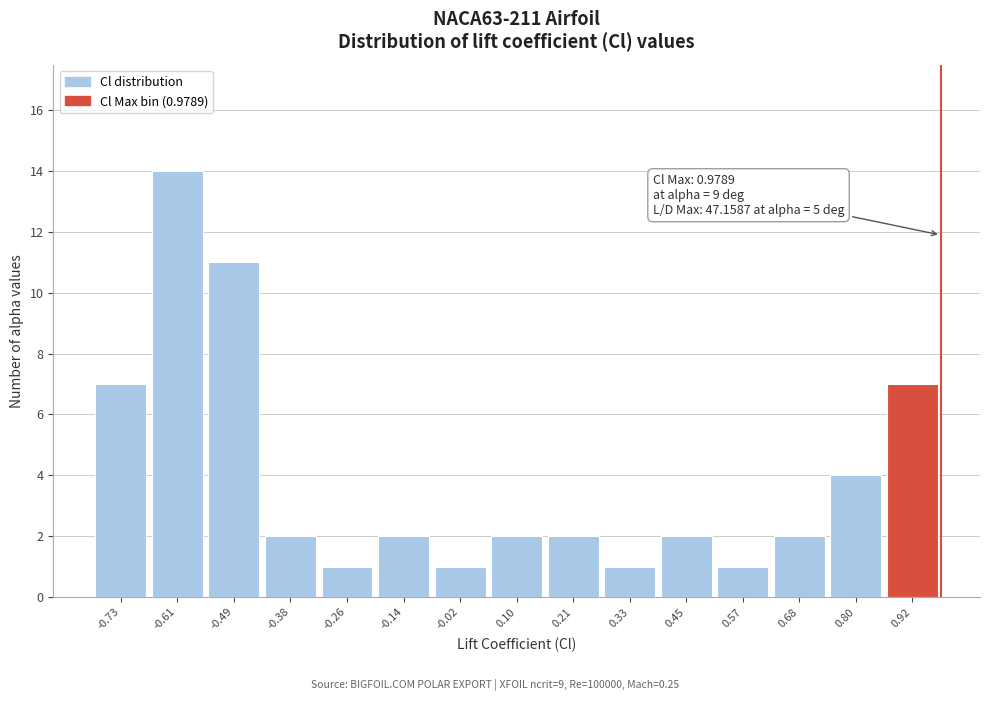

Which range on the x-axis has the tallest bar?

-0.68 to -0.56